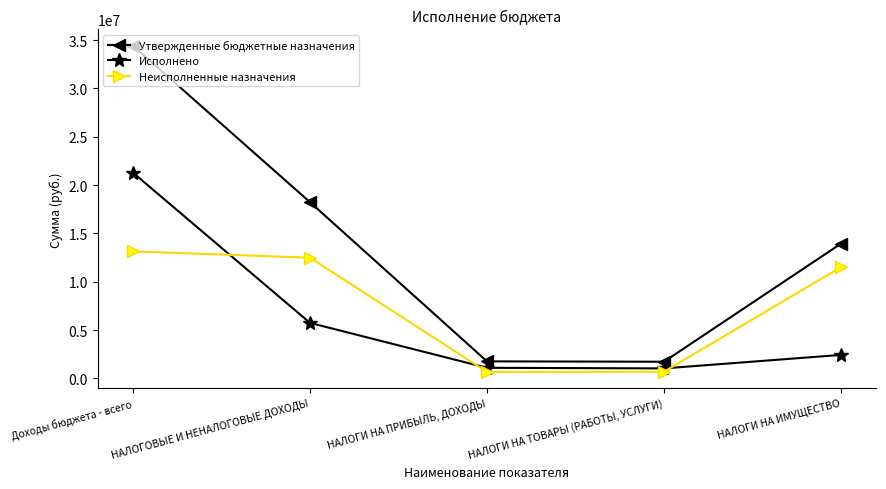

True or false: Неисполненные назначения and Утвержденные бюджетные назначения cross at least once.

False